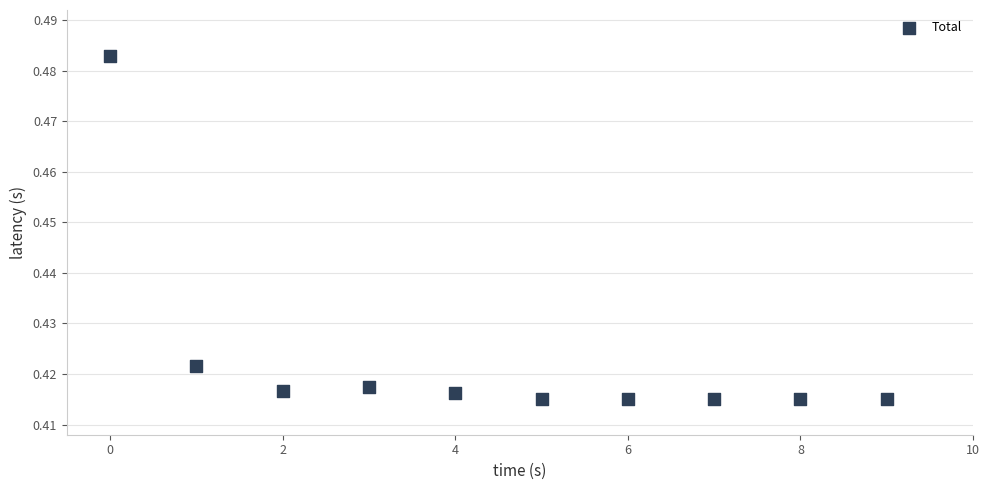

How many data points are displayed?

10